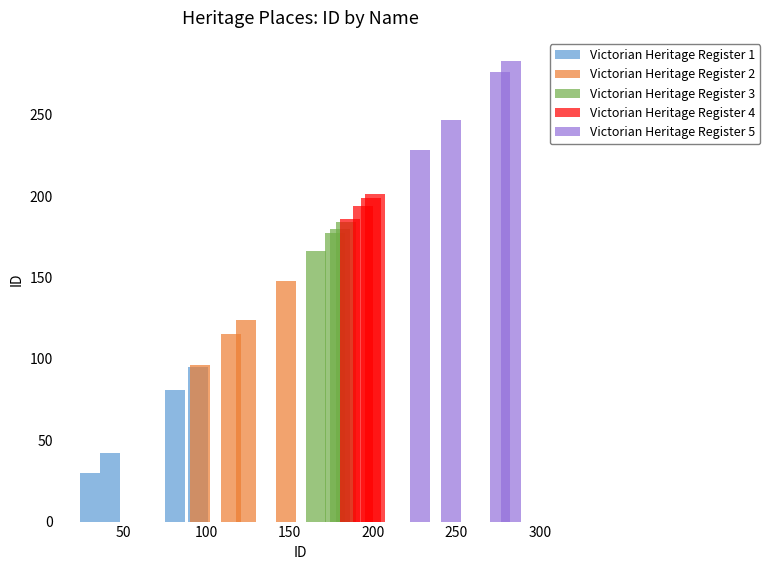

Which series has the largest total across all categories?

Victorian Heritage Register 5